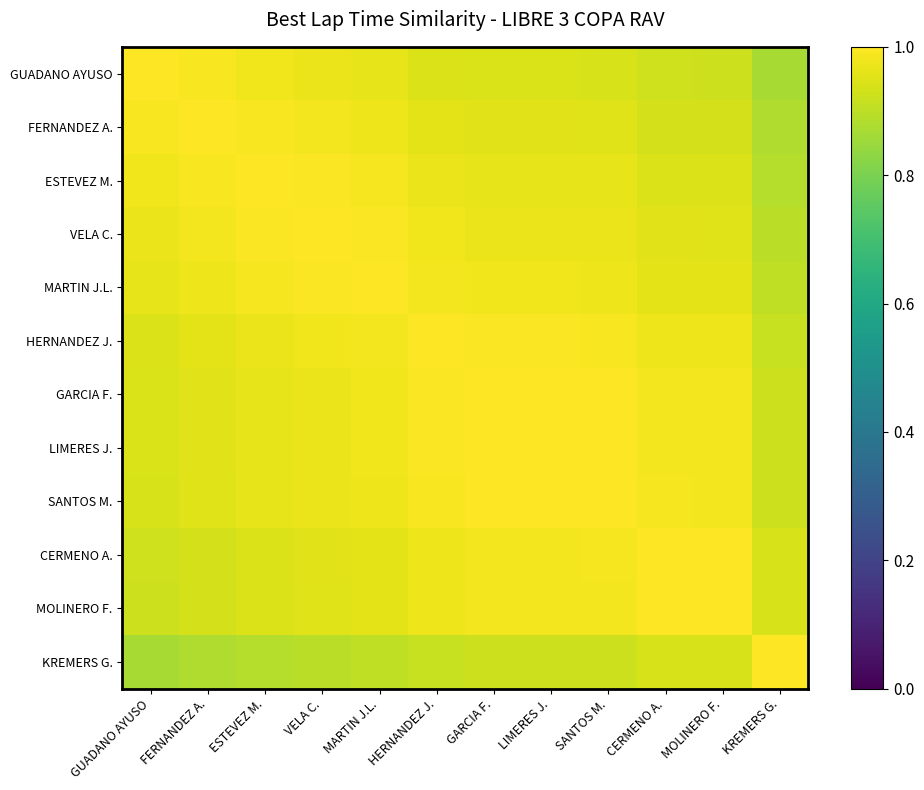

What is the spread (max minus min) of values at GUADANO AYUSO?

0.1